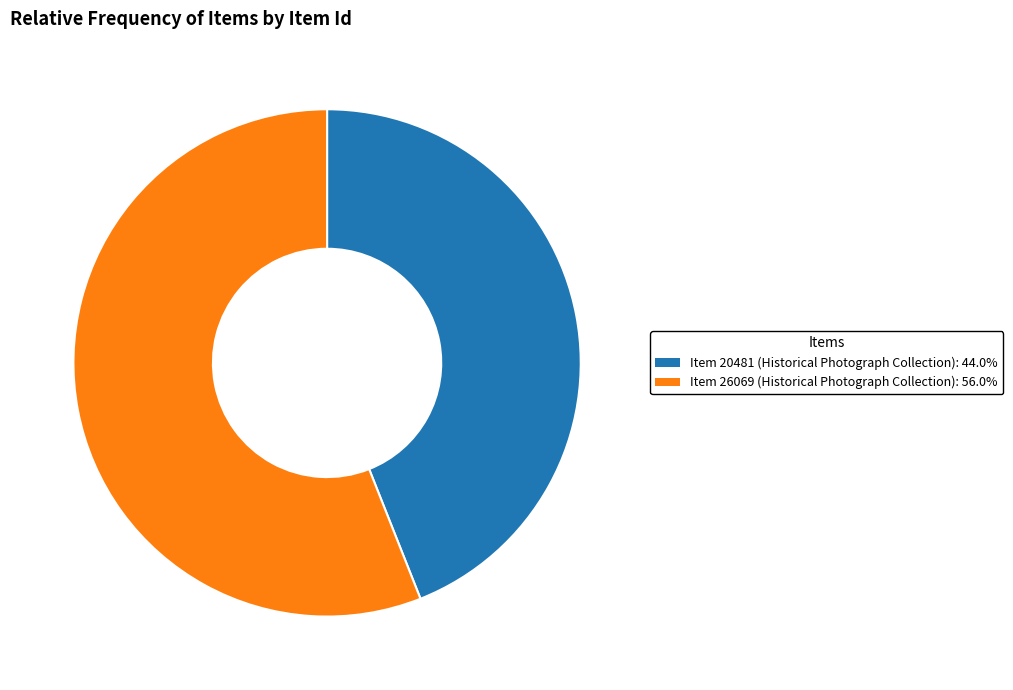

Combined, do Item 20481 (Historical Photograph Collection) and Item 26069 (Historical Photograph Collection) account for over 50%?

Yes